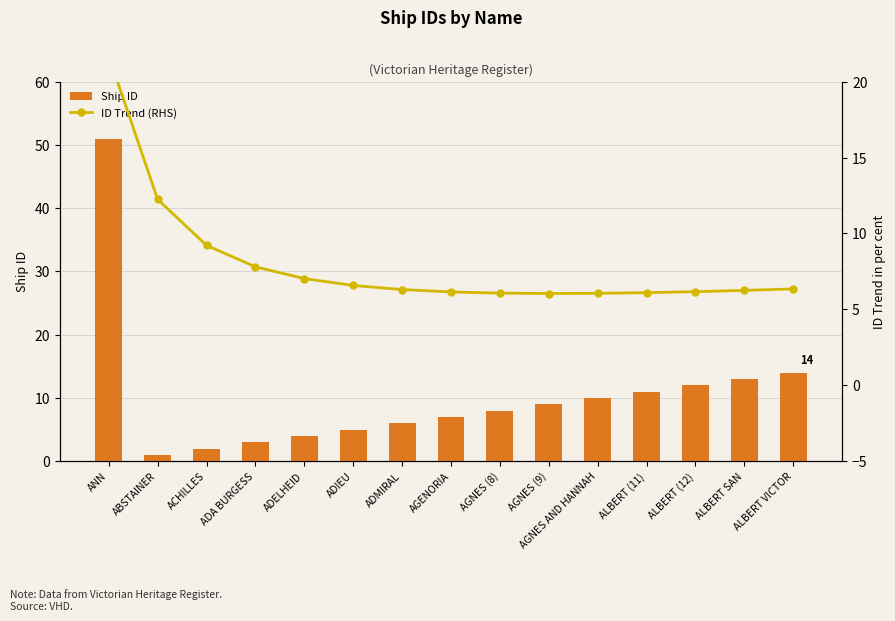

Is the value of Ship ID at ADELHEID greater than the value of ID Trend (RHS) at ANN?

No